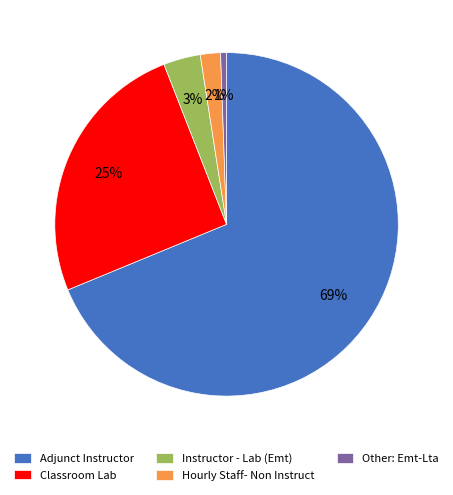

Which has a higher value, Classroom Lab or Other: Emt-Lta?

Classroom Lab